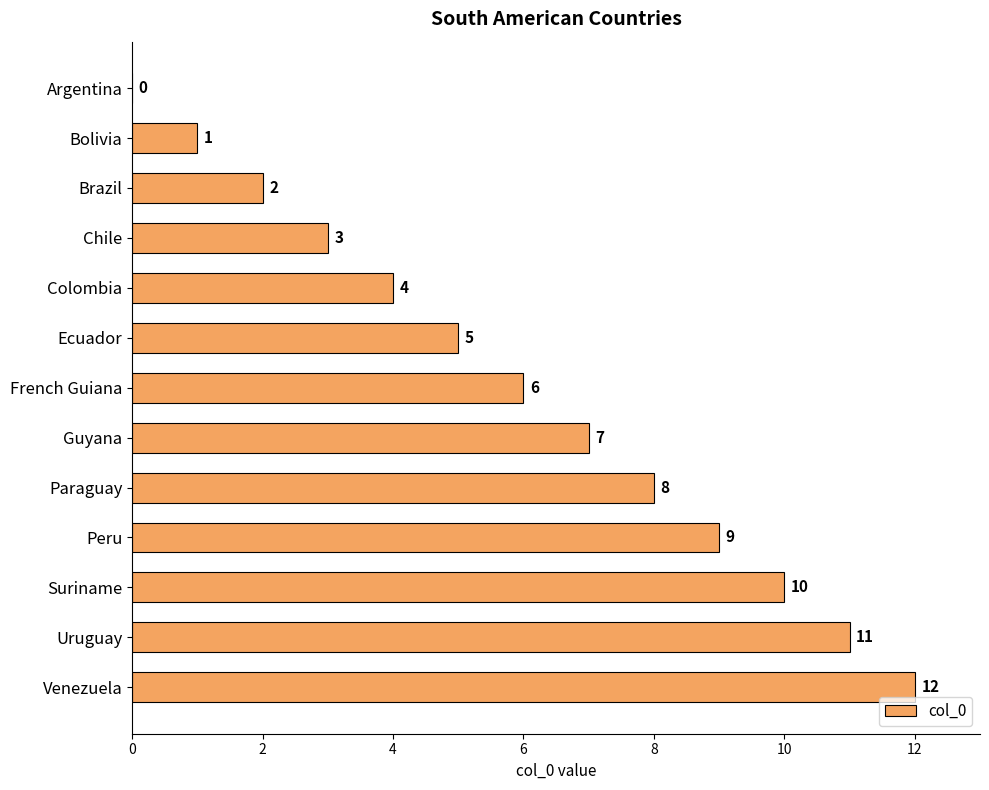

Where is the data nearest to the value 6?

French Guiana